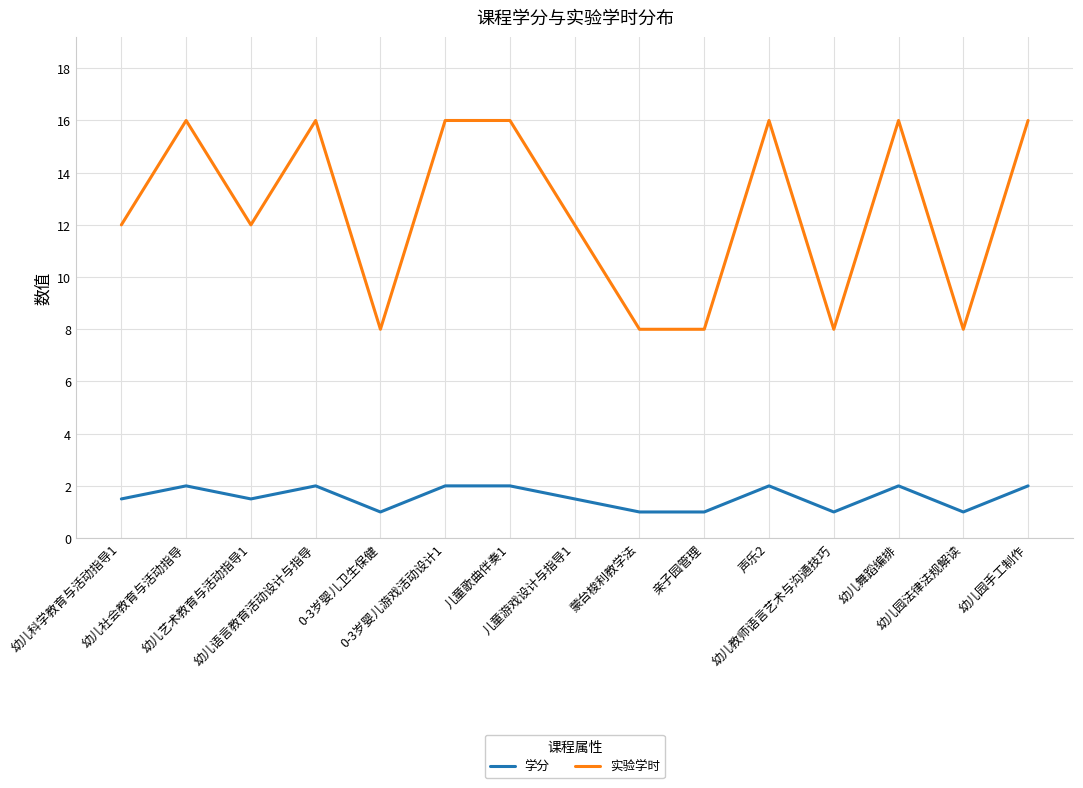

True or false: 学分 has more than 2 points higher than both neighbors.

True